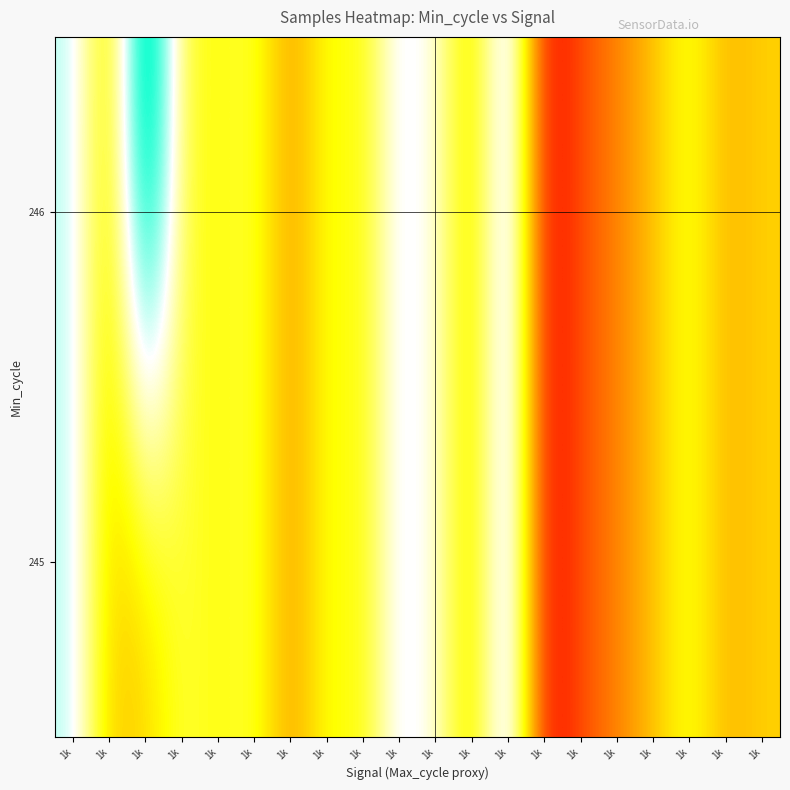

How many distinct data groups are displayed?

2